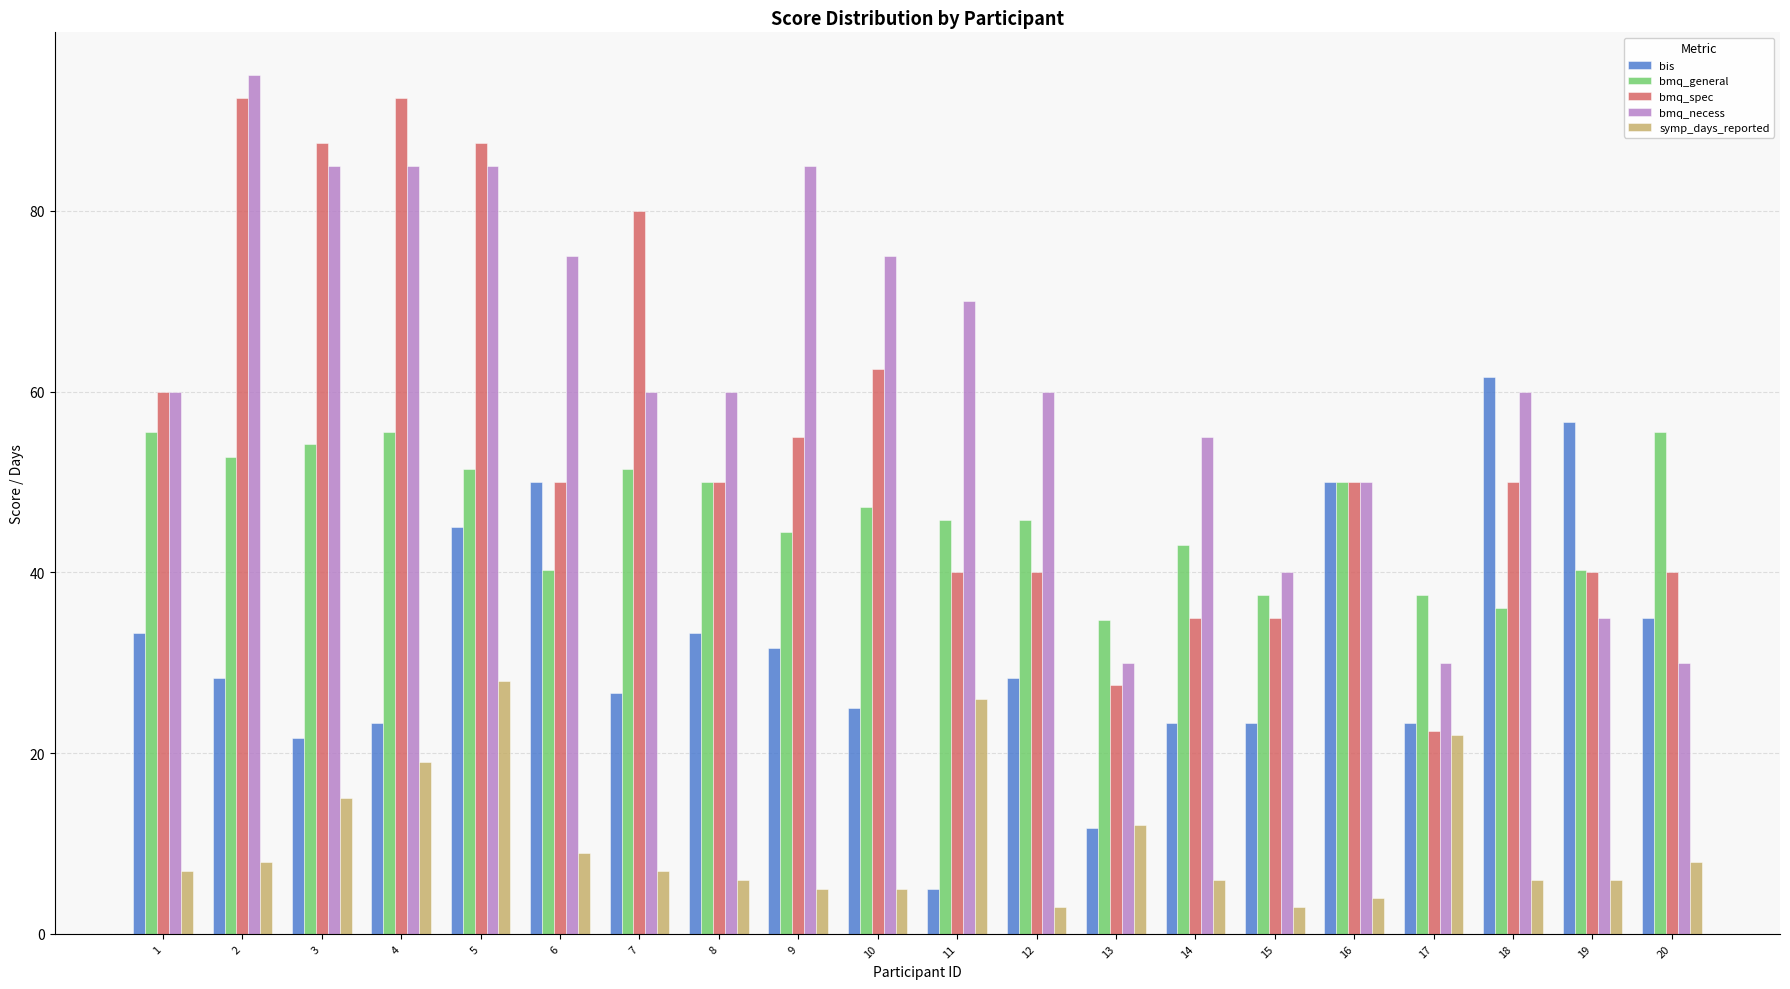

True or false: bmq_necess has a value of 44.3 at 6.

False